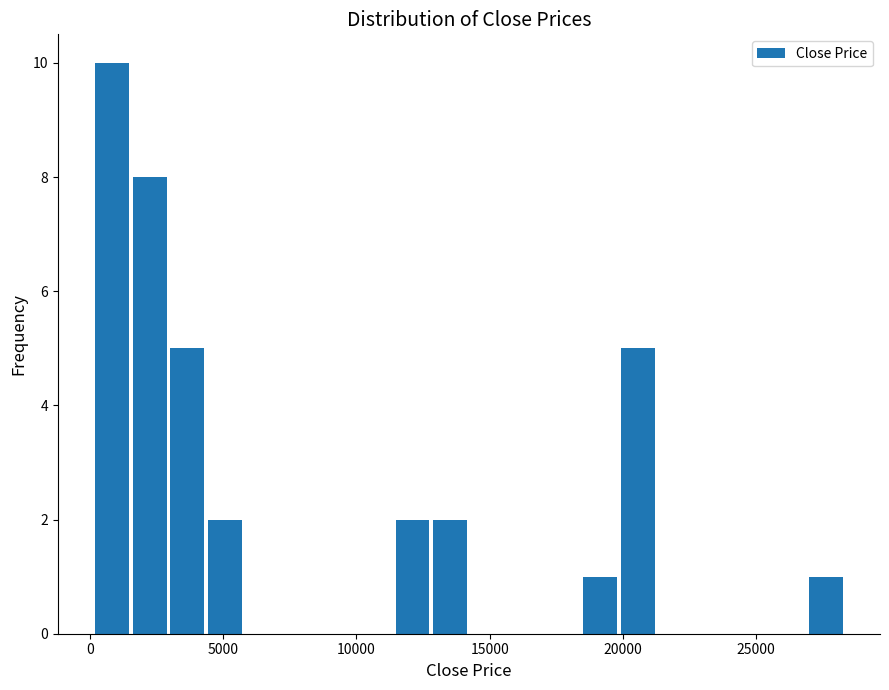

Read against the x-axis, roughly where is the centre of the tallest bar?

1000